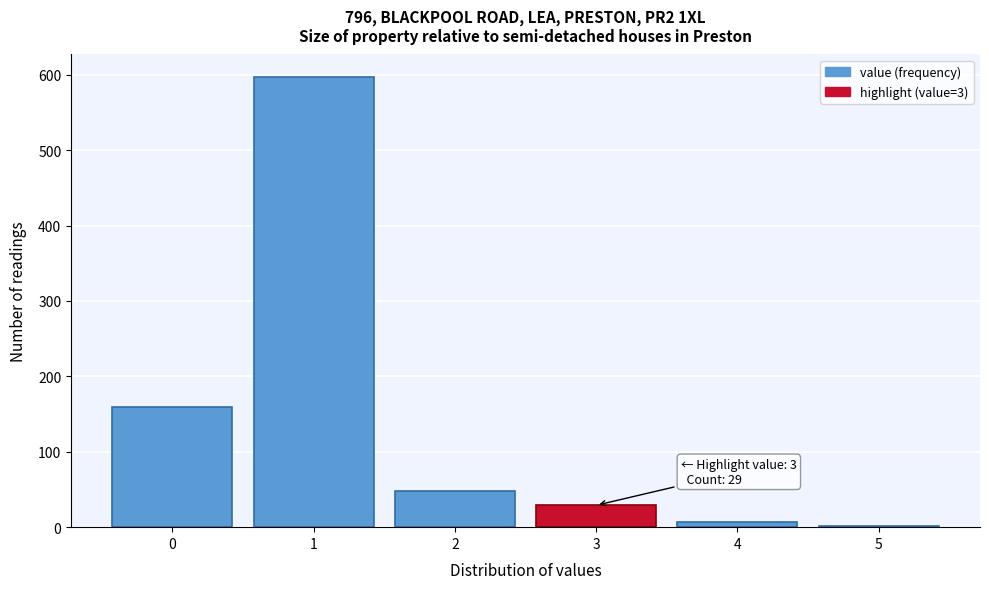

Reading right to left, extract all data points from this chart.

5=1	4=7	3=29	2=48	1=597	0=159